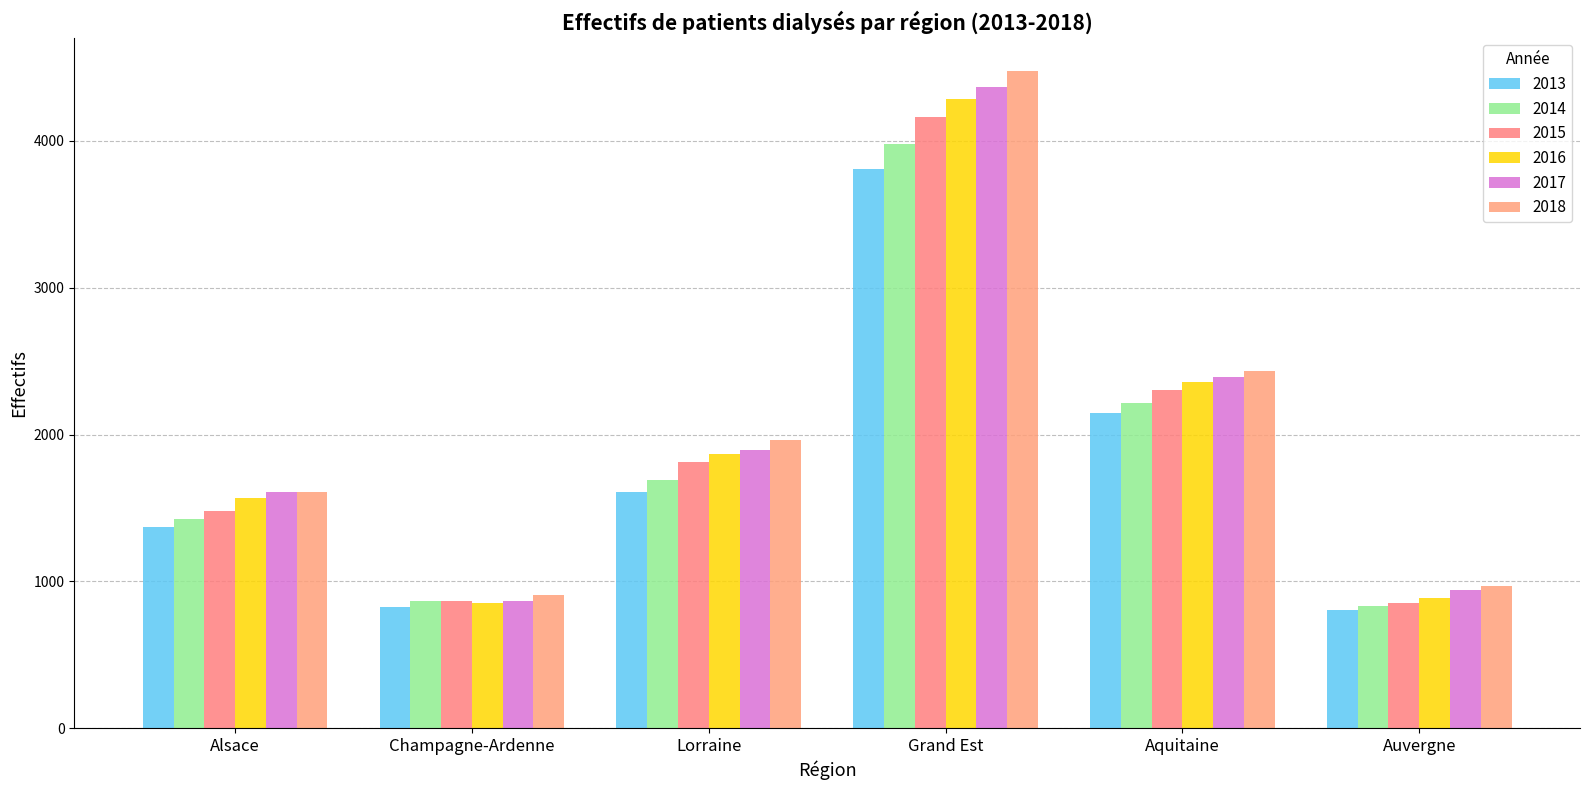

Which series has the largest range (max minus min)?

2018